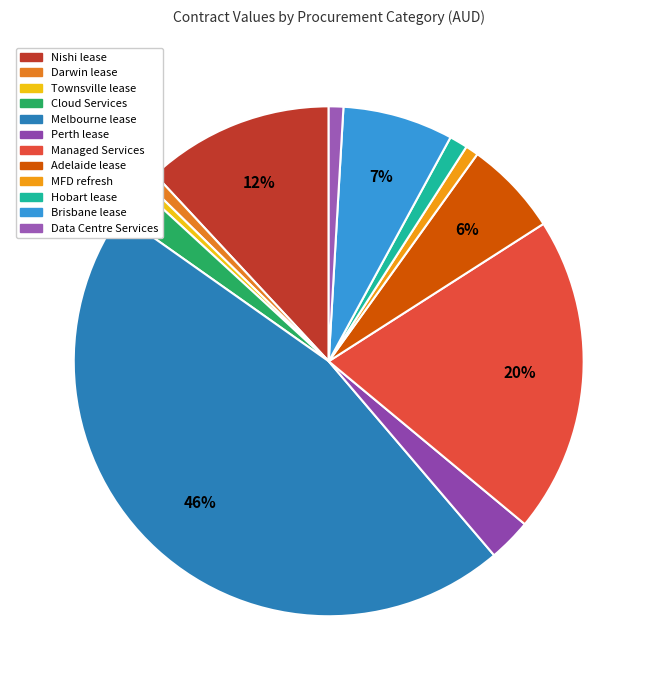

Which has a higher value, Data Centre Services or Townsville lease?

Data Centre Services